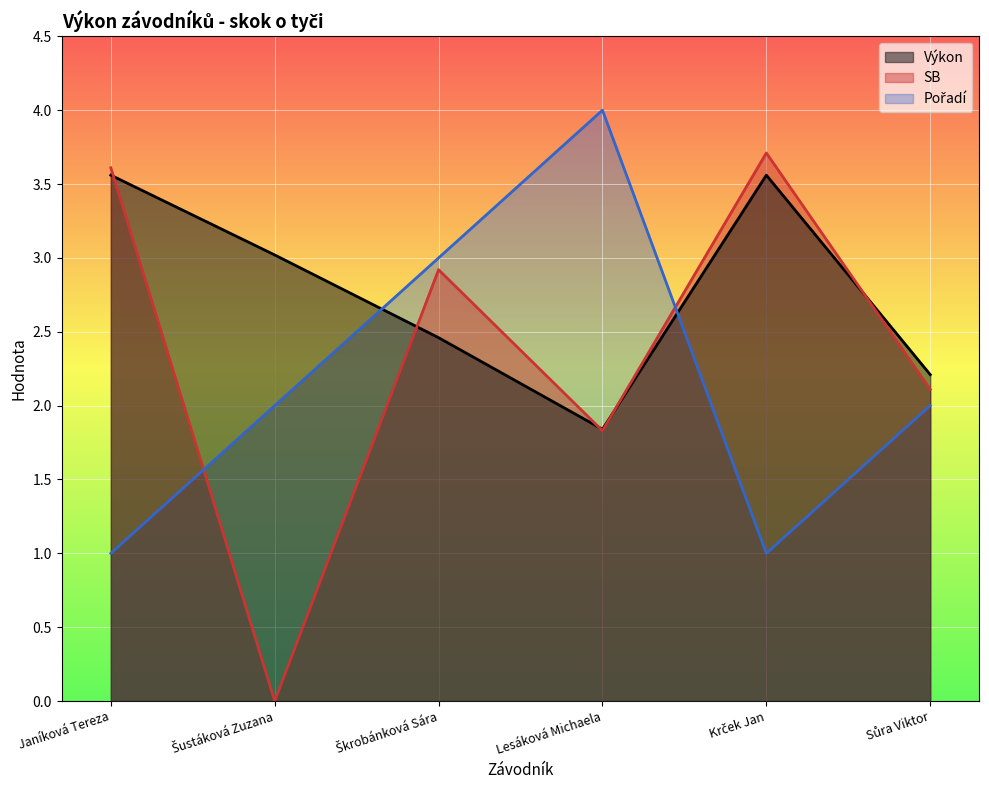

How many Pořadí values are between 1 and 3?

5